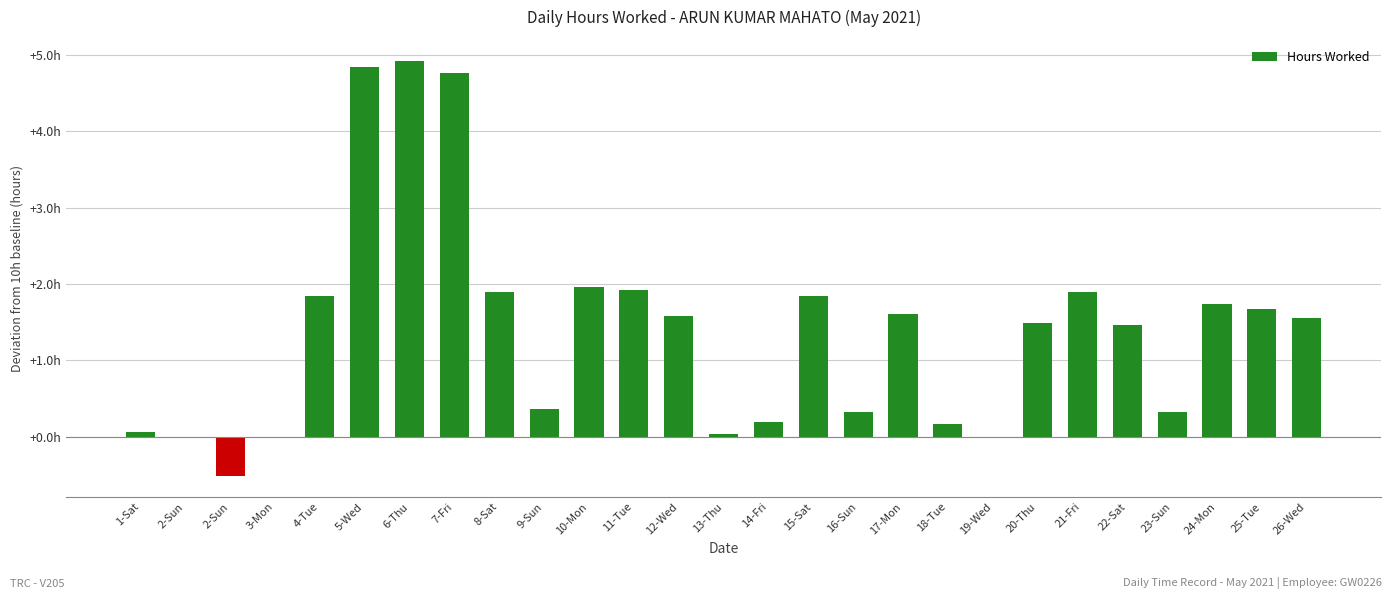

Reading left to right, extract all data points from this chart.

0.1	0.0	-0.5	0.0	1.8	4.8	4.9	4.8	1.9	0.4	2.0	1.9	1.6	0.0	0.2	1.8	0.3	1.6	0.2	0.0	1.5	1.9	1.5	0.3	1.7	1.7	1.6